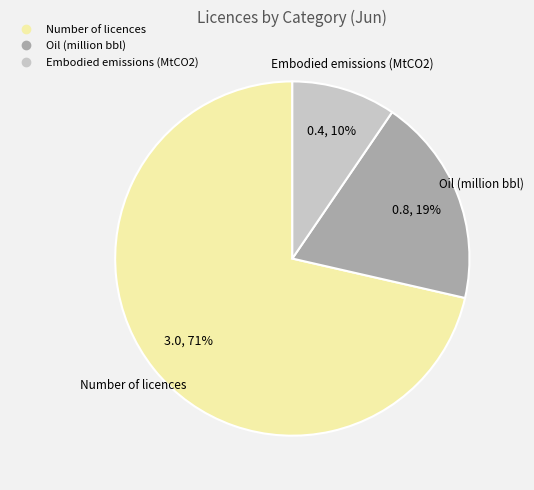

Is there a majority slice in this chart?

Yes